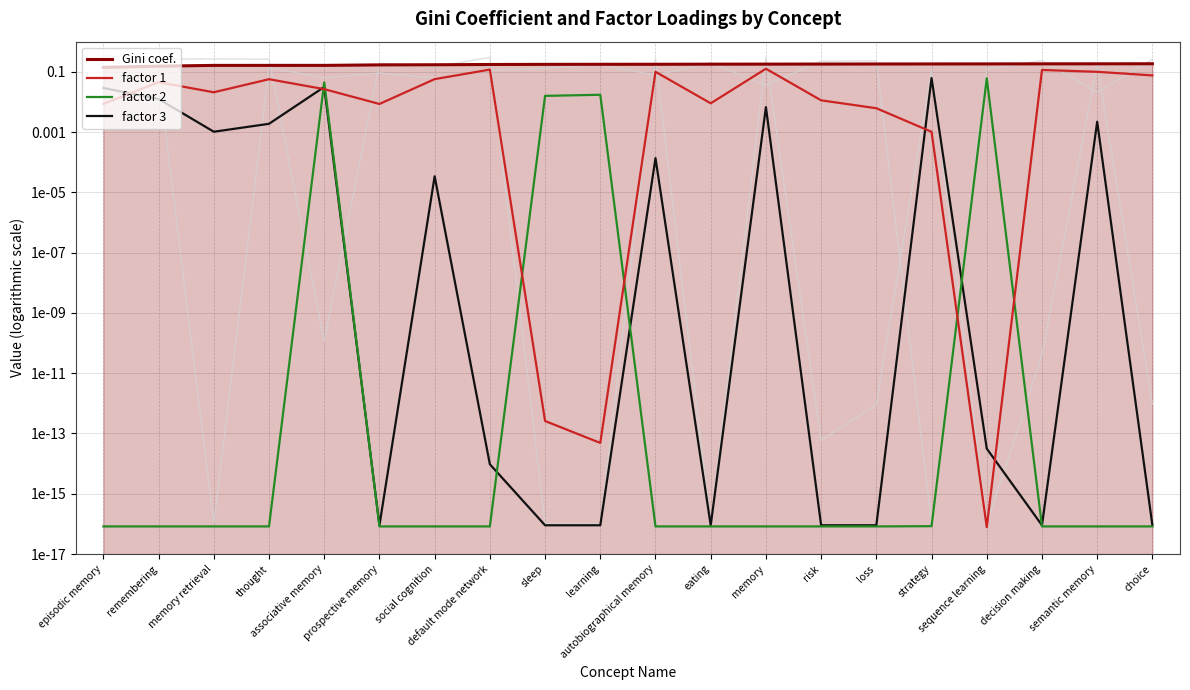

List the series in order of their peak value, highest first.

Gini coef., factor 1, factor 3, factor 2